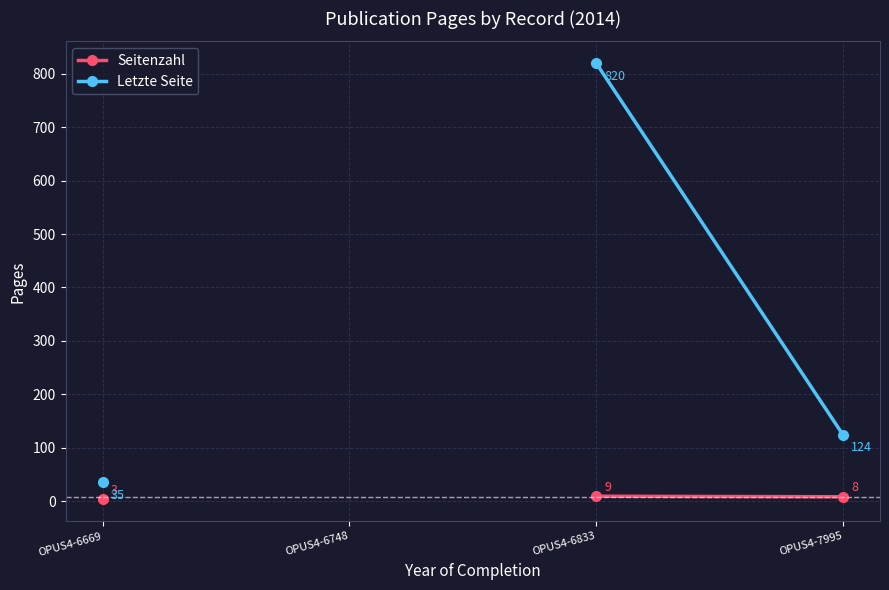

What is the minimum value for Letzte Seite?

35.0